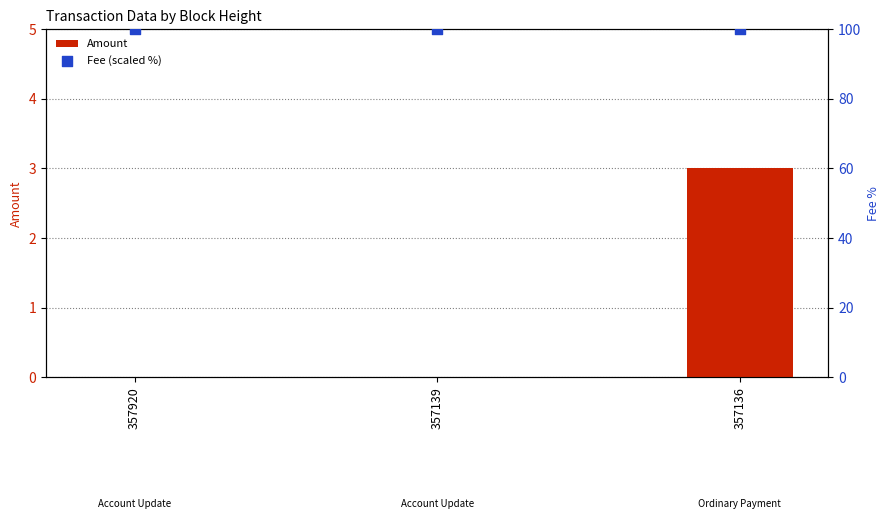

At which category is the sum across all series the highest?

357136